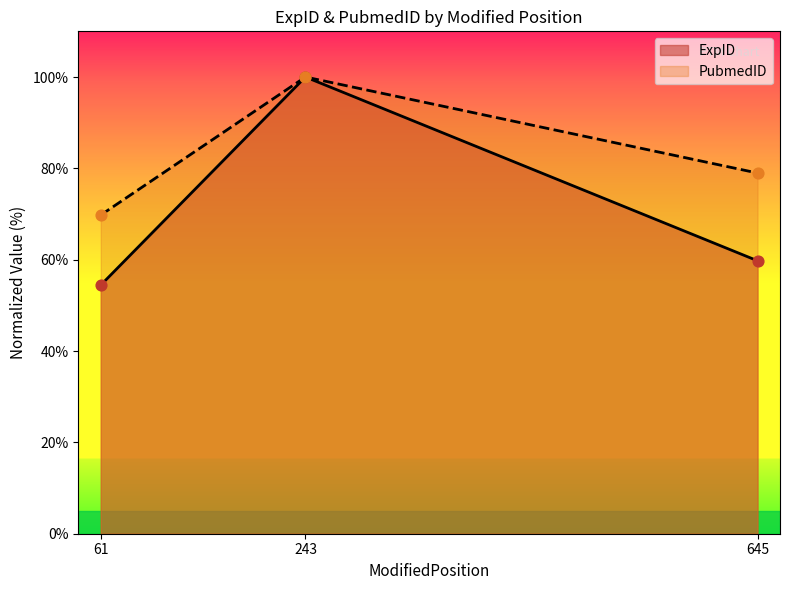

What are all the series names shown in the legend?

ExpID, PubmedID